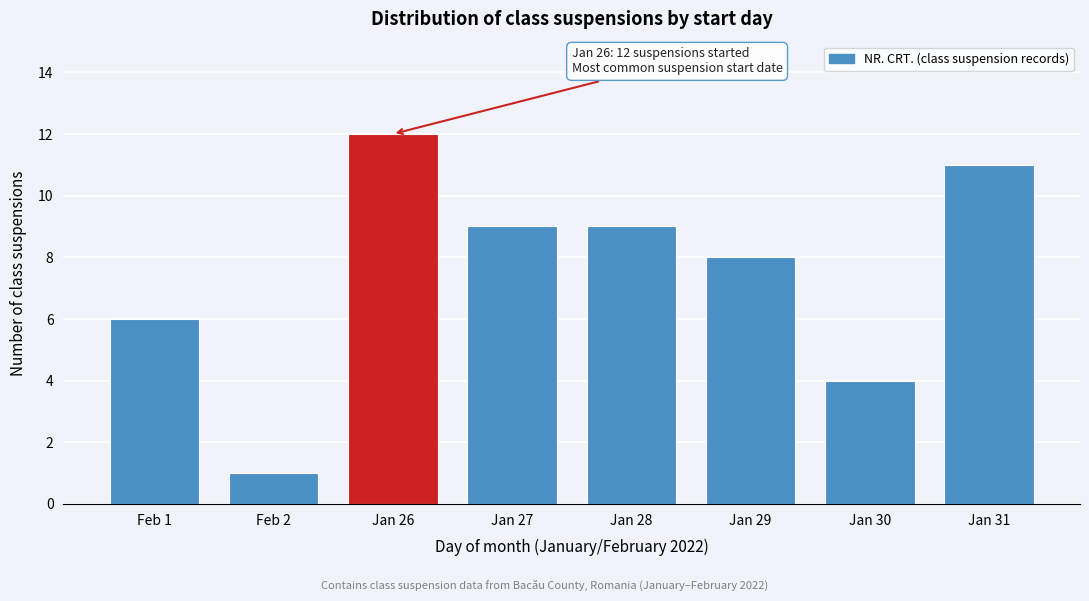

Reading right to left, transcribe all the data shown in this chart.

11	4	8	9	9	12	1	6